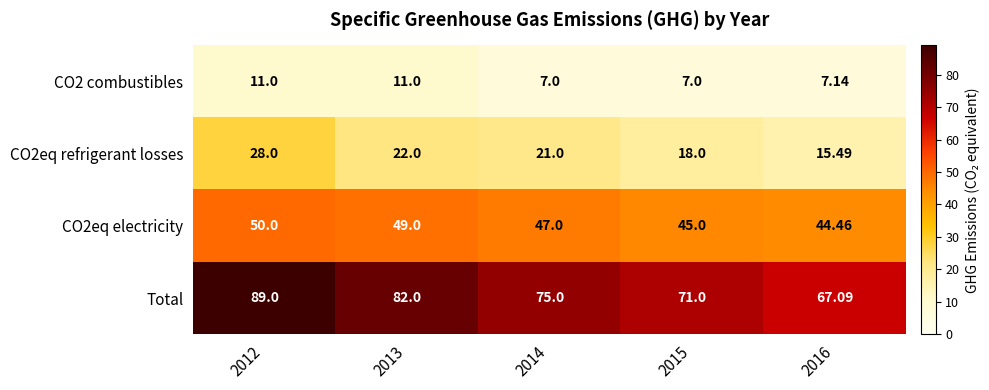

What is the smallest value displayed?

7.0